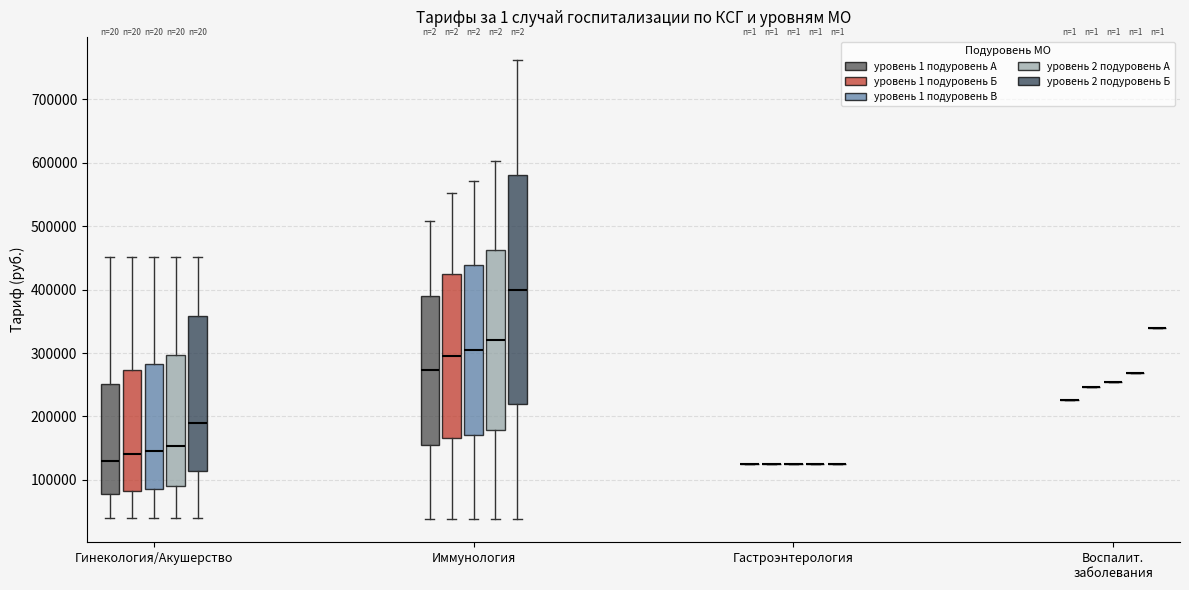

Where is the lower edge of the box for Иммунология (уровень 2 подуровень А) on the y-axis? The values are not printed on the chart, so give them approximately, as read against the axis.

180000